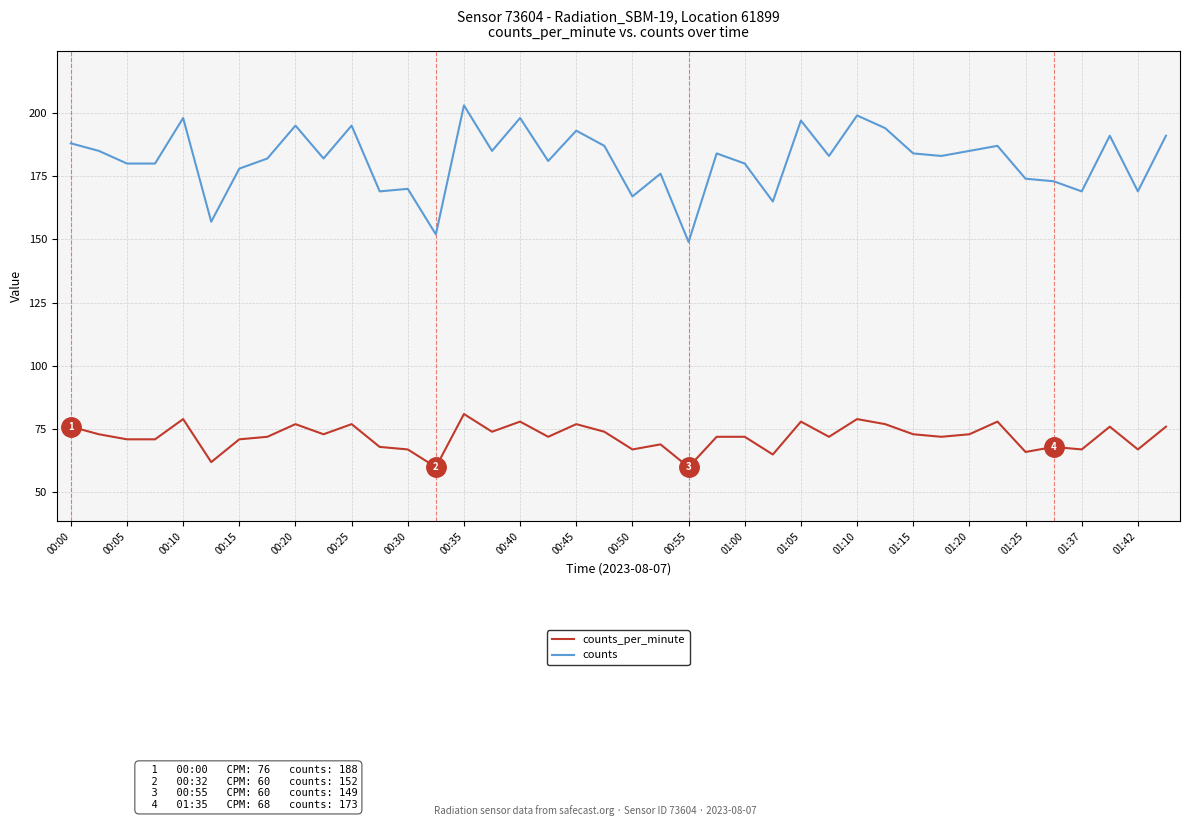

What is the lowest value of the counts series?

149